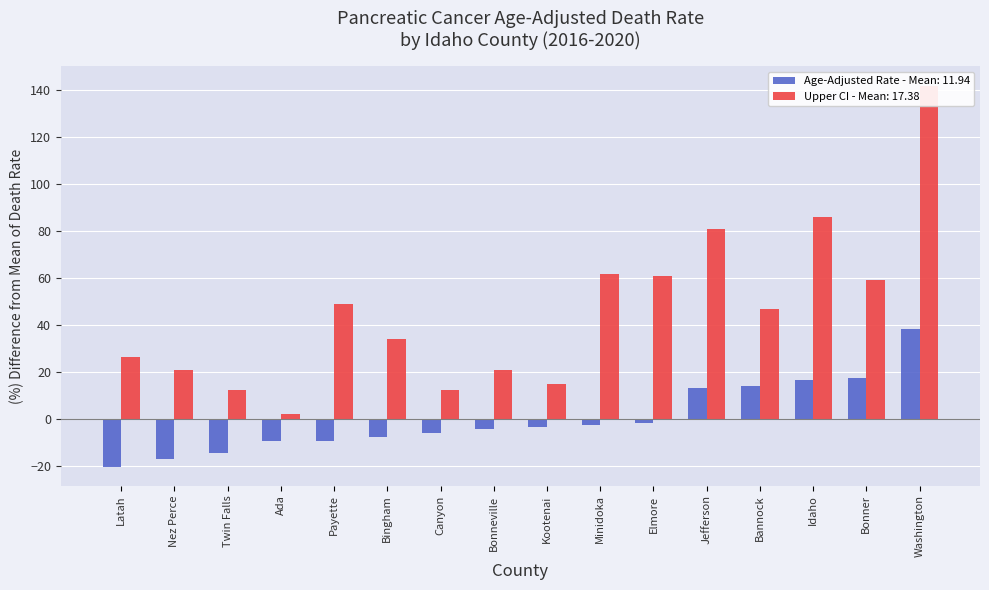

At which category is the sum across all series the highest?

Washington